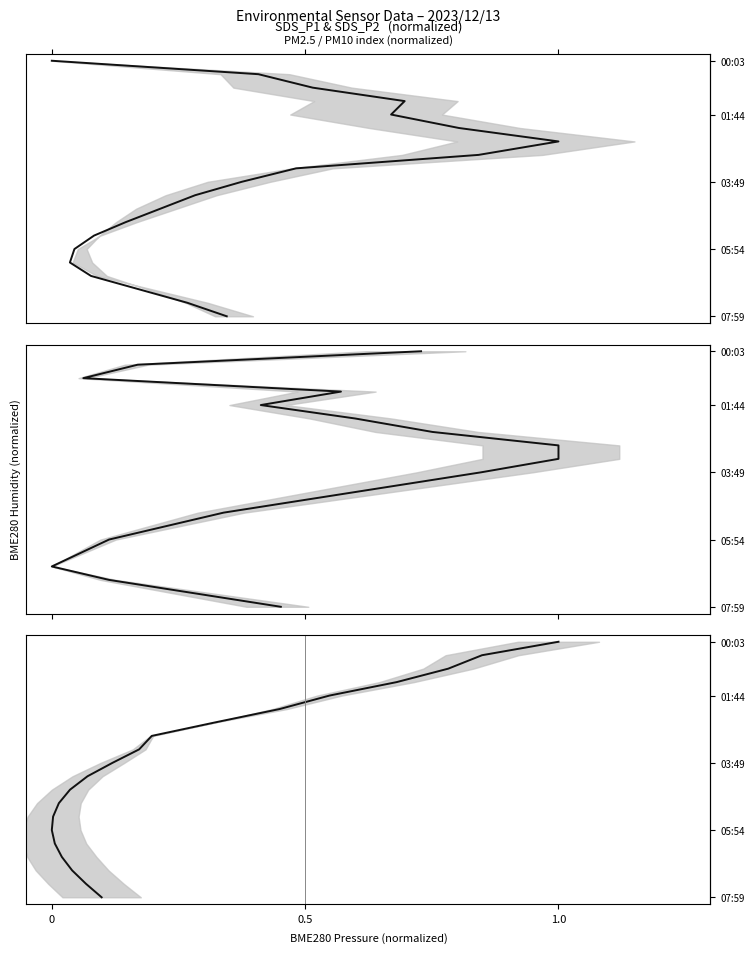

Between 13 and 6, which is larger?

13